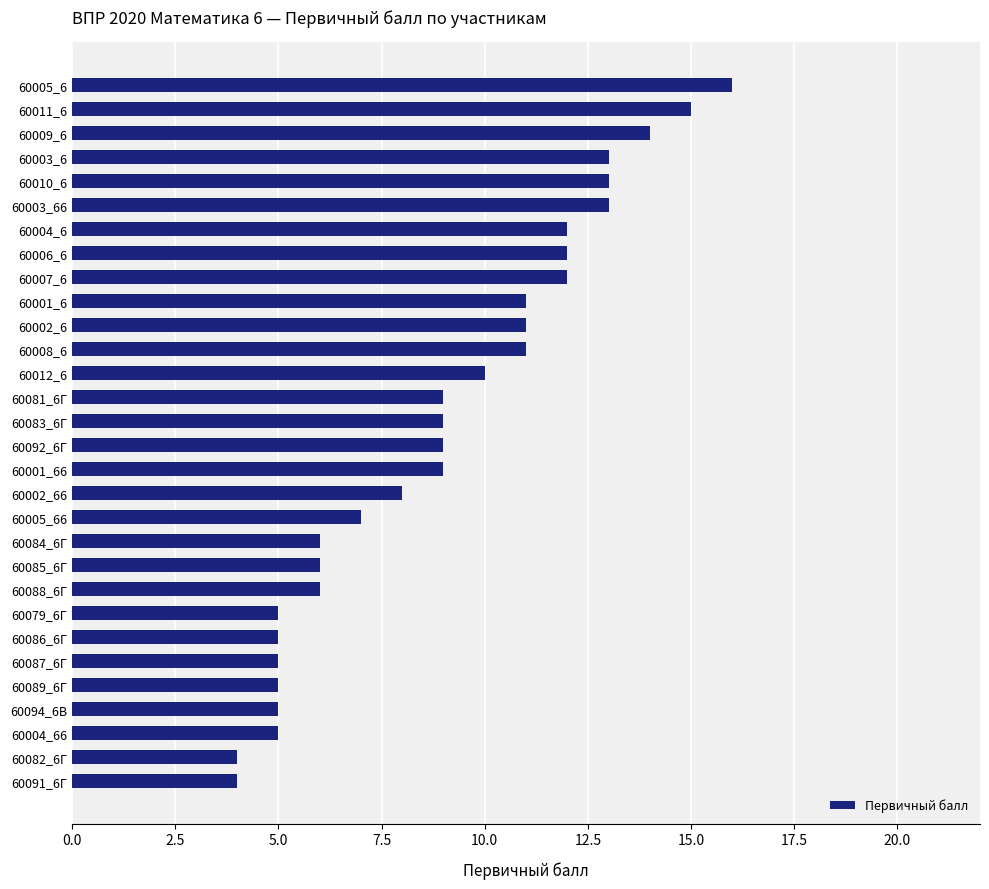

What is the change in value from 60088_6Г to 60003_6?

+7